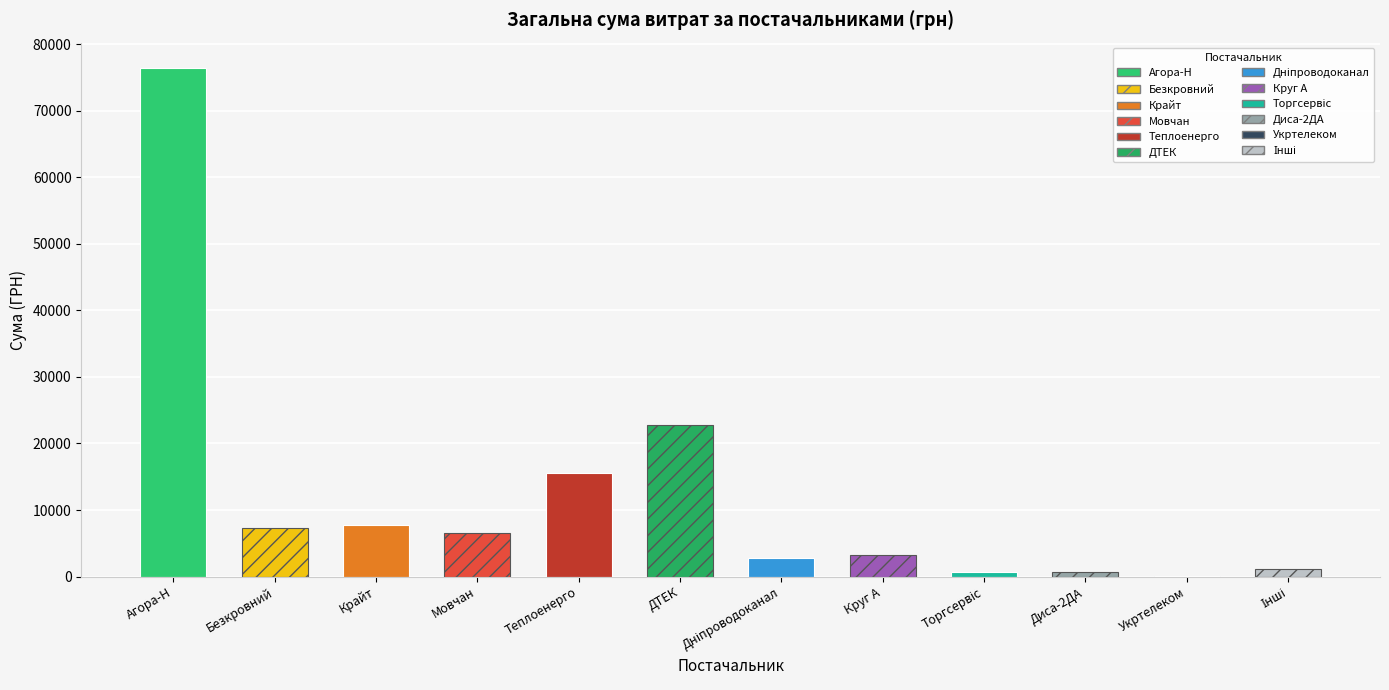

Count the number of data series in this chart.

1